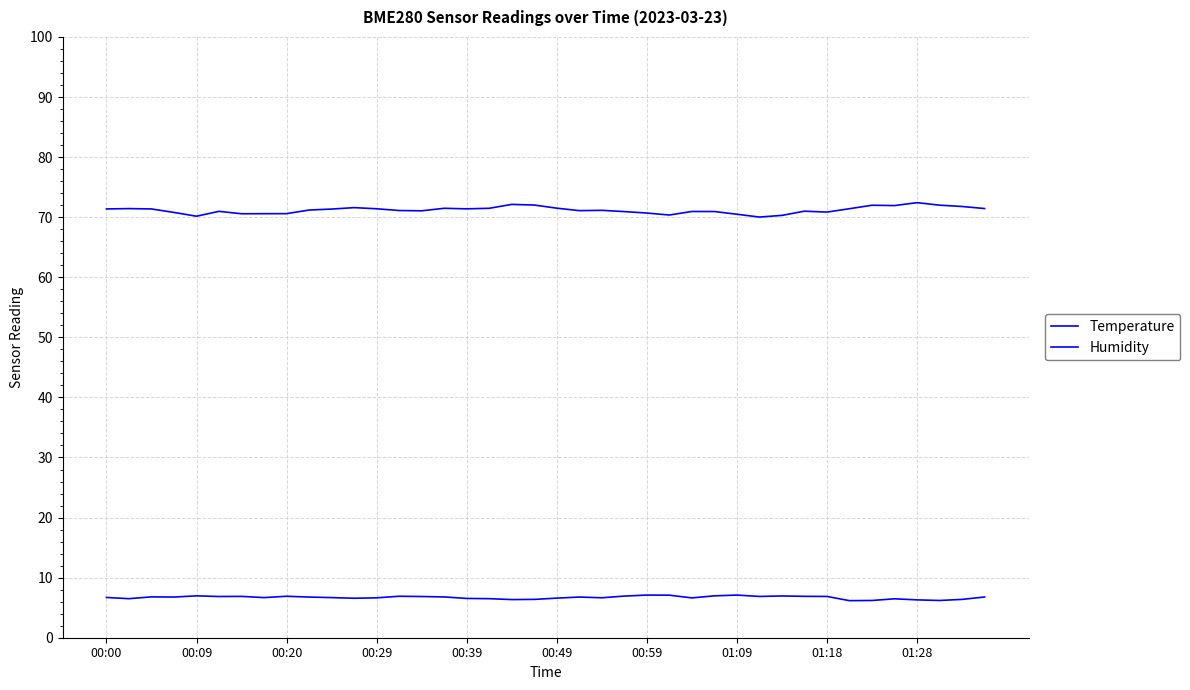

Does the chart display data point markers on the line(s)?

No